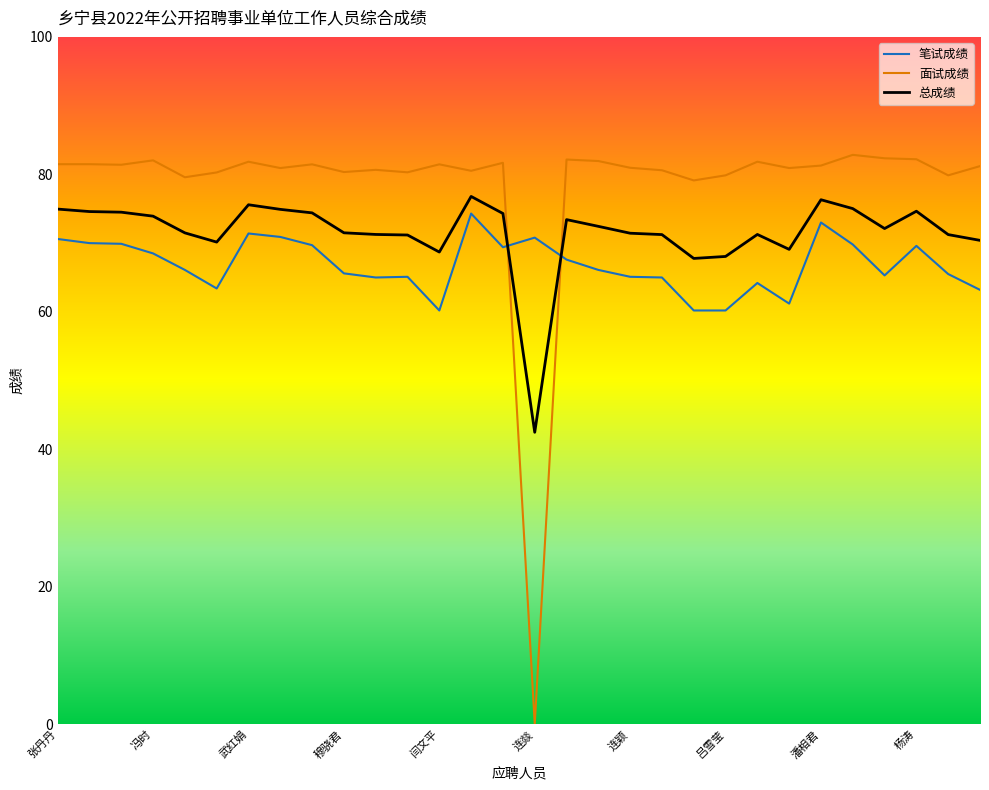

What are all the series names shown in the legend?

笔试成绩, 面试成绩, 总成绩